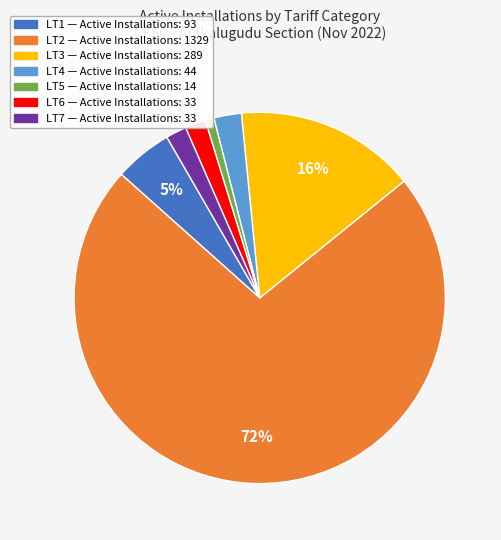

Is there any slice that represents more than half of the pie?

Yes